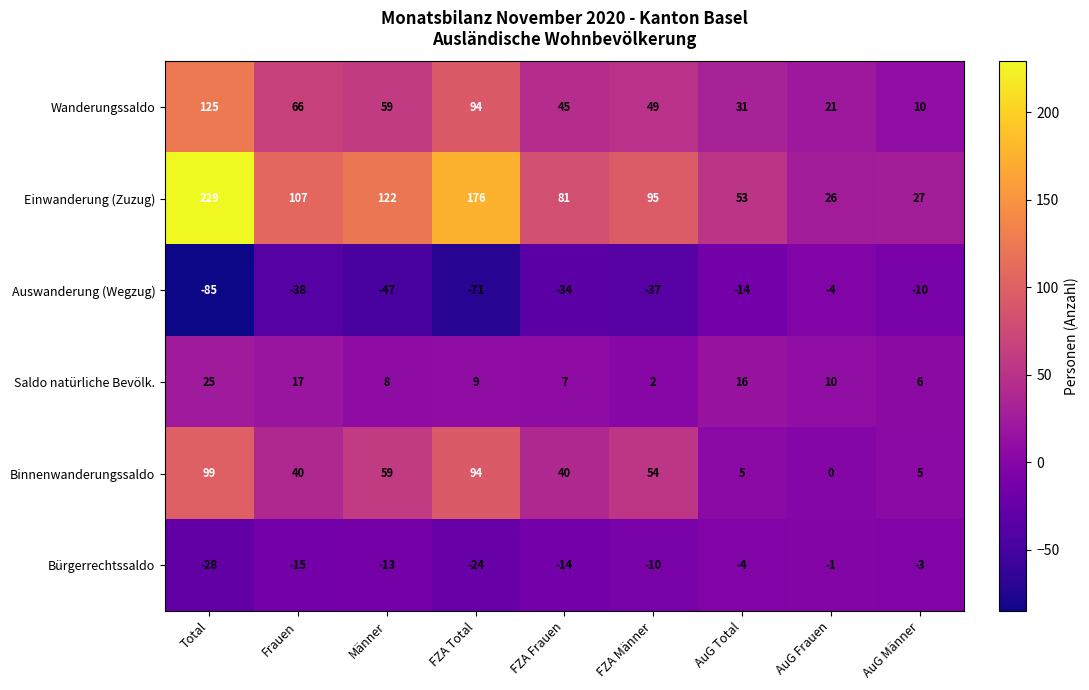

How many series are shown in this chart?

6